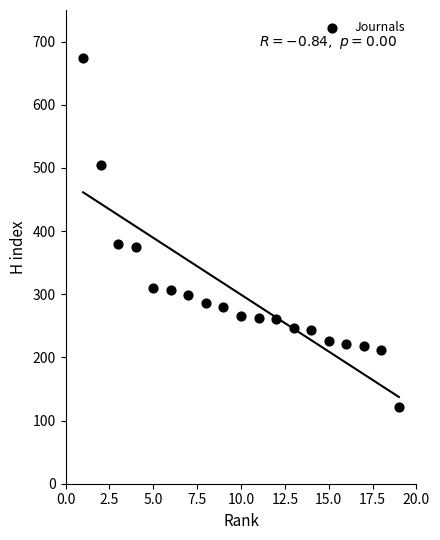

What is the range of X values (max minus min)?

18